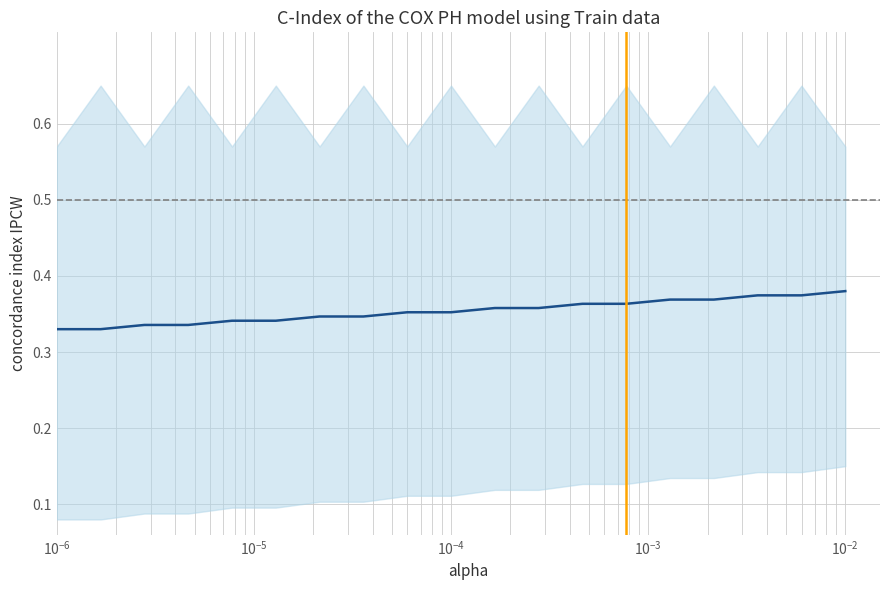

The value at $\mathdefault{10^{-5}}$ is 0.3. True or false?

True